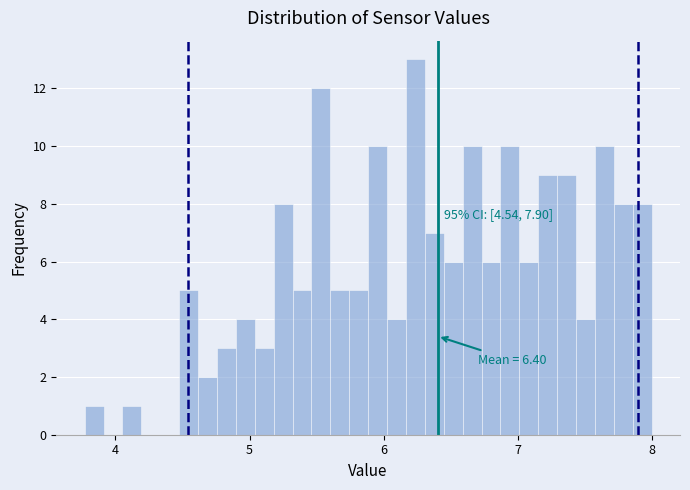

Around what value on the x-axis is the tallest bar? Give the approximate position of its centre, as read against the axis.

6.2